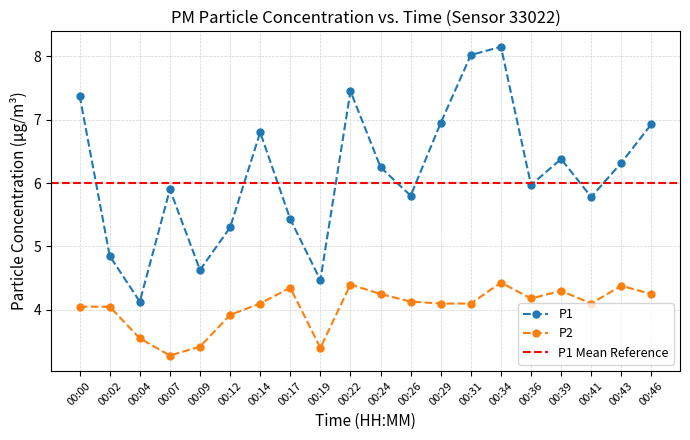

How many lines are shown in the chart?

2